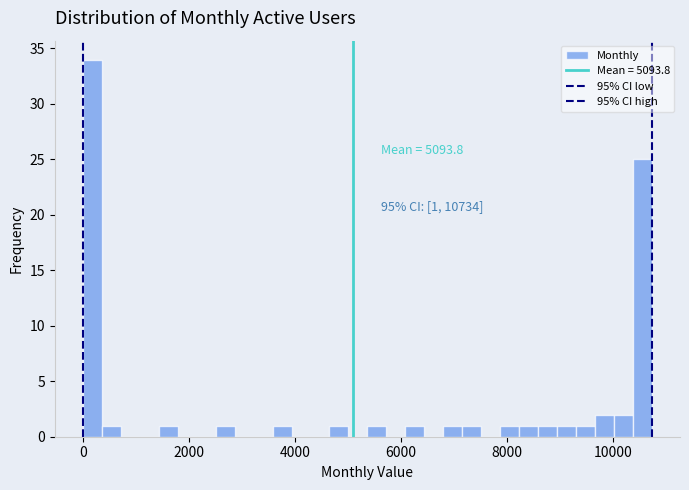

Read against the x-axis, roughly where is the centre of the tallest bar?

200